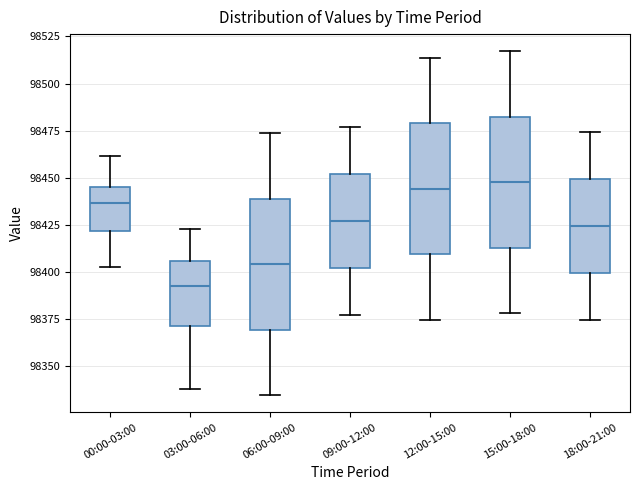

Where is the upper edge of the box for 06:00-09:00 on the y-axis? The values are not printed on the chart, so give them approximately, as read against the axis.

98440